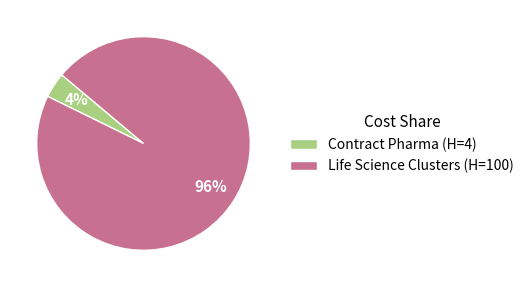

Is Life Science Clusters the majority of the pie?

Yes